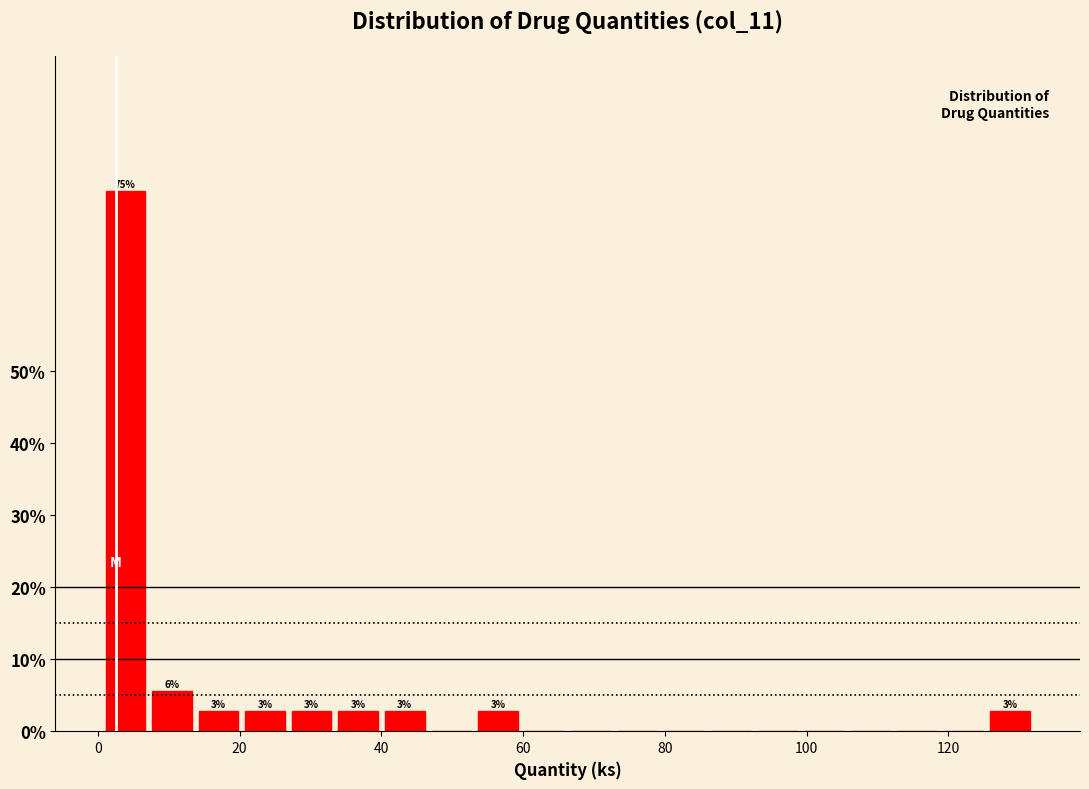

Read against the x-axis, roughly where is the centre of the tallest bar?

4